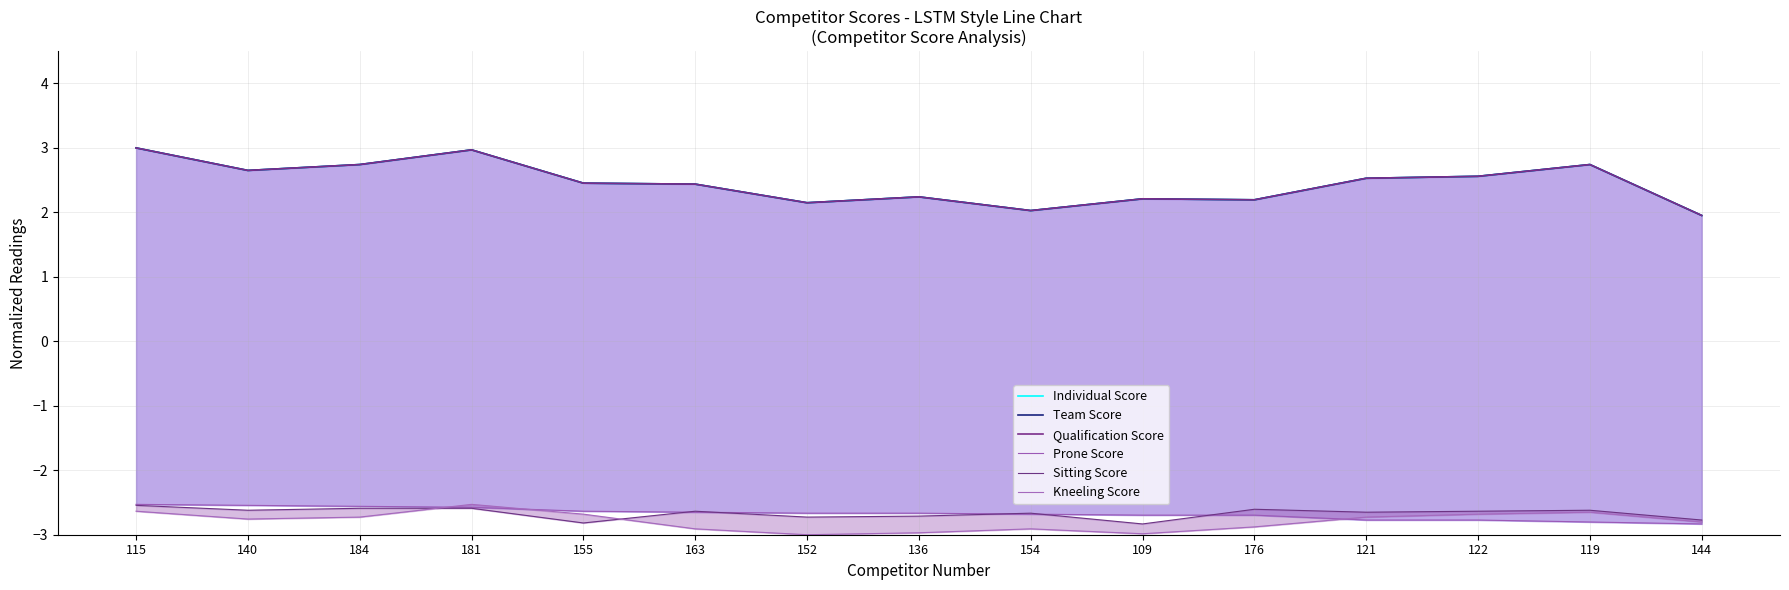

What are all the series names shown in the legend?

Individual Score, Team Score, Qualification Score, Prone Score, Sitting Score, Kneeling Score